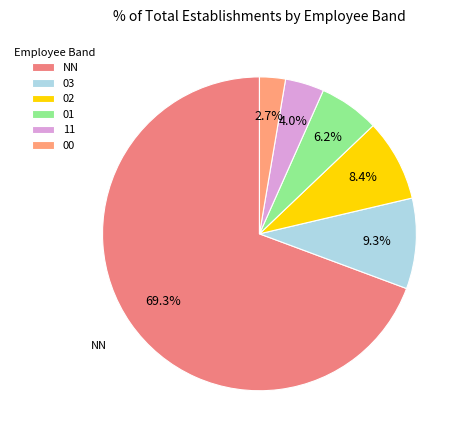

Which slice is the smallest?

00